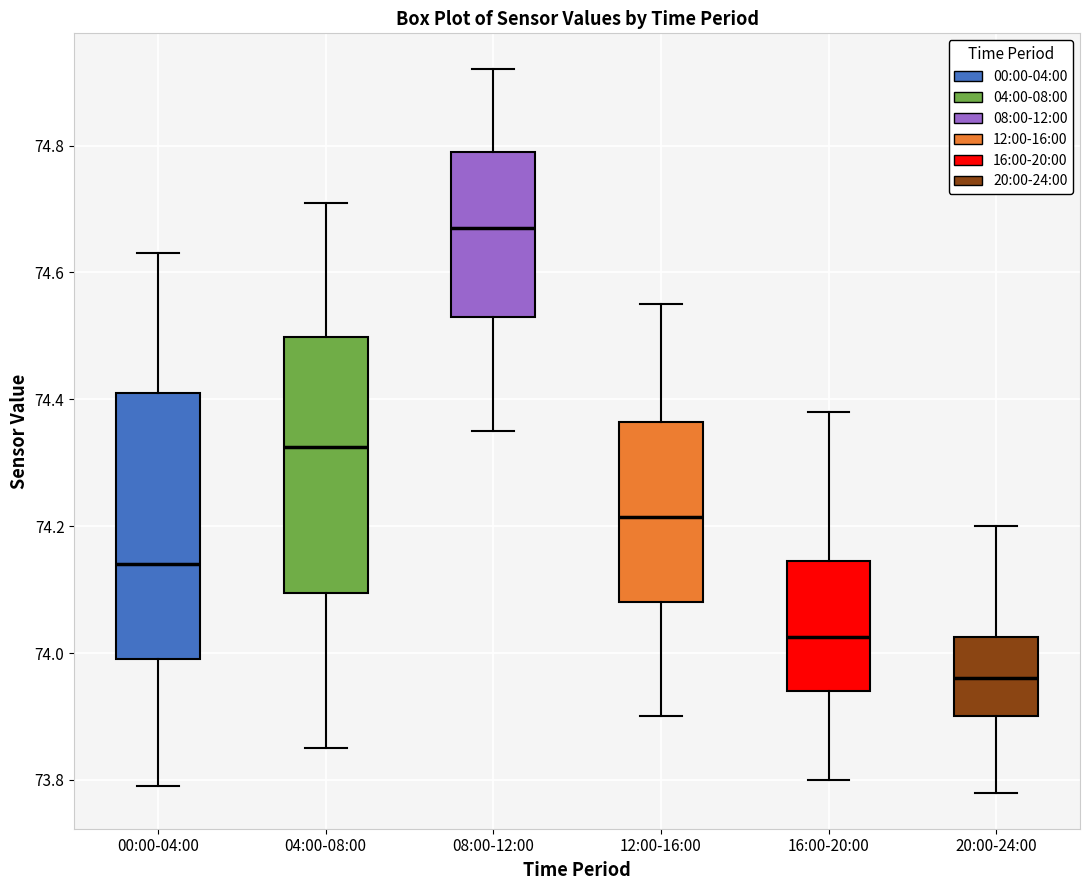

Where does the lower whisker of the box for 08:00-12:00 end on the y-axis? The values are not printed on the chart, so give them approximately, as read against the axis.

74.36